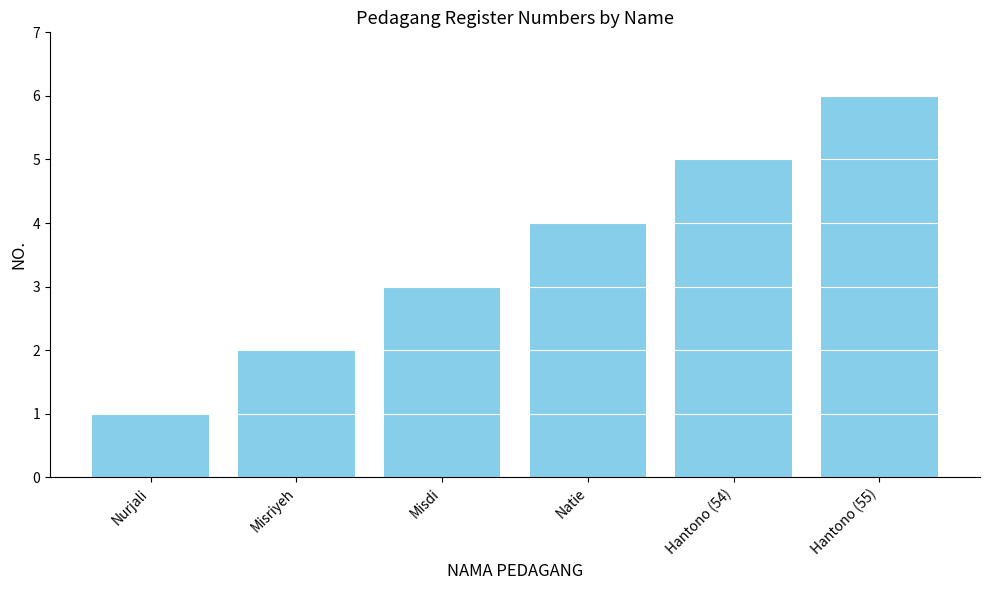

What is the change in value from Misriyeh to Hantono (55)?

+4